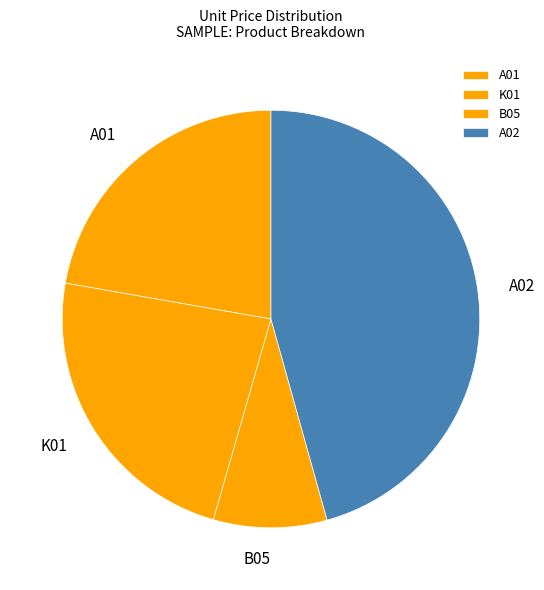

What is the largest slice in the pie chart?

A02